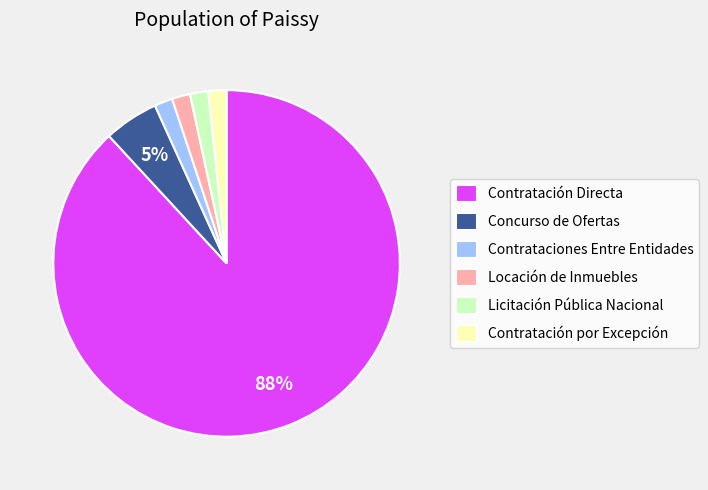

Which category accounts for the majority?

Contratación Directa